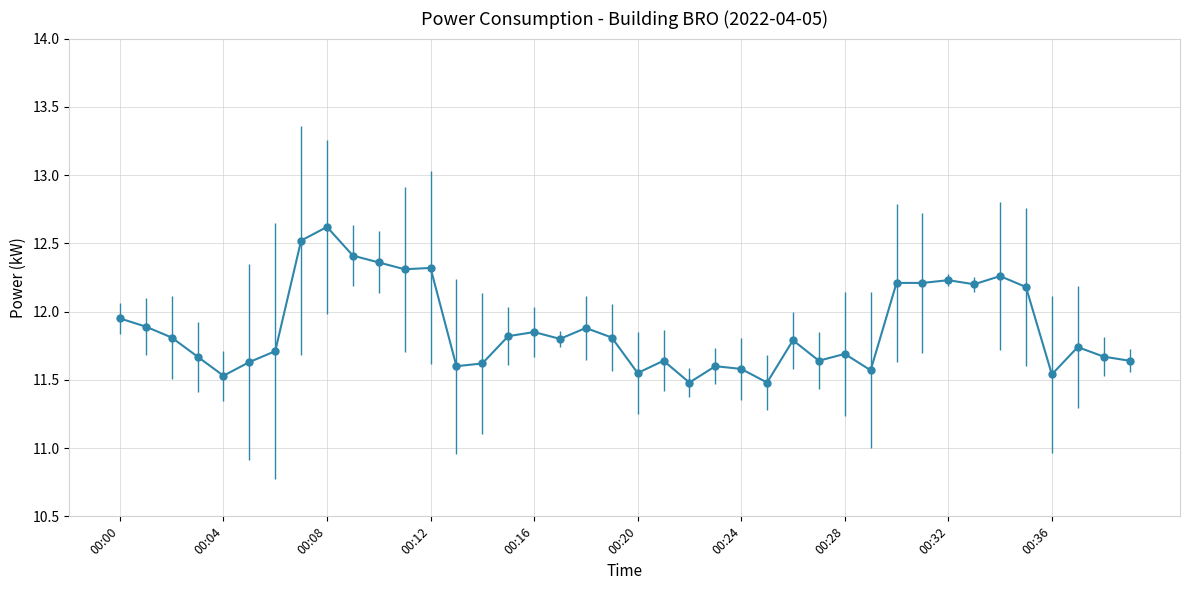

What is the sum of all values?

475.0